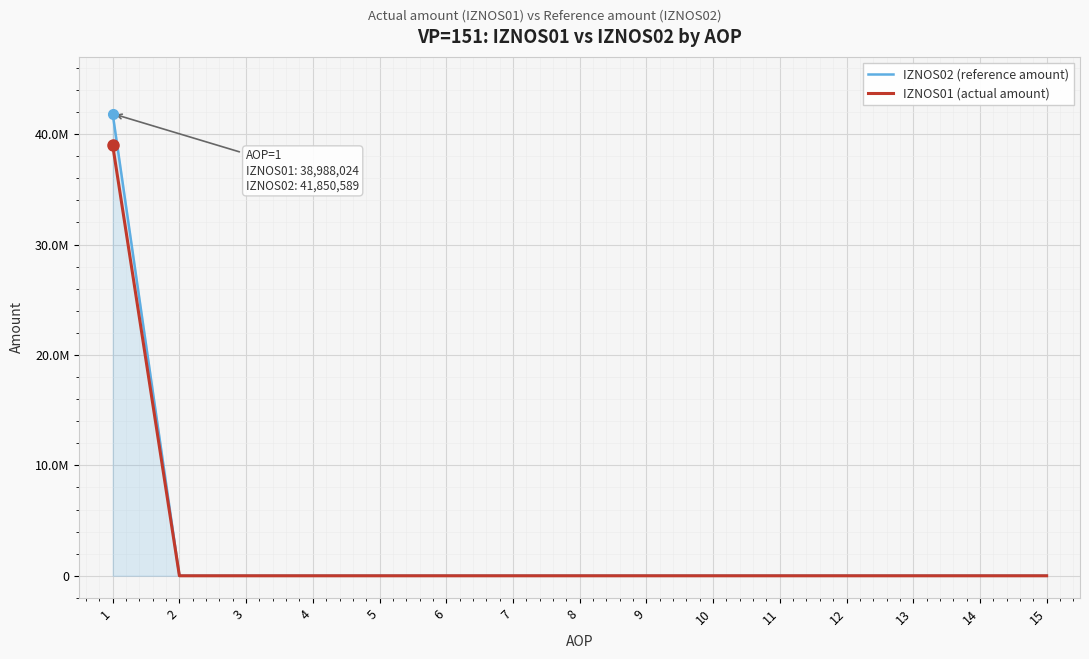

What is the maximum value for IZNOS02 (reference amount)?

41850589.5